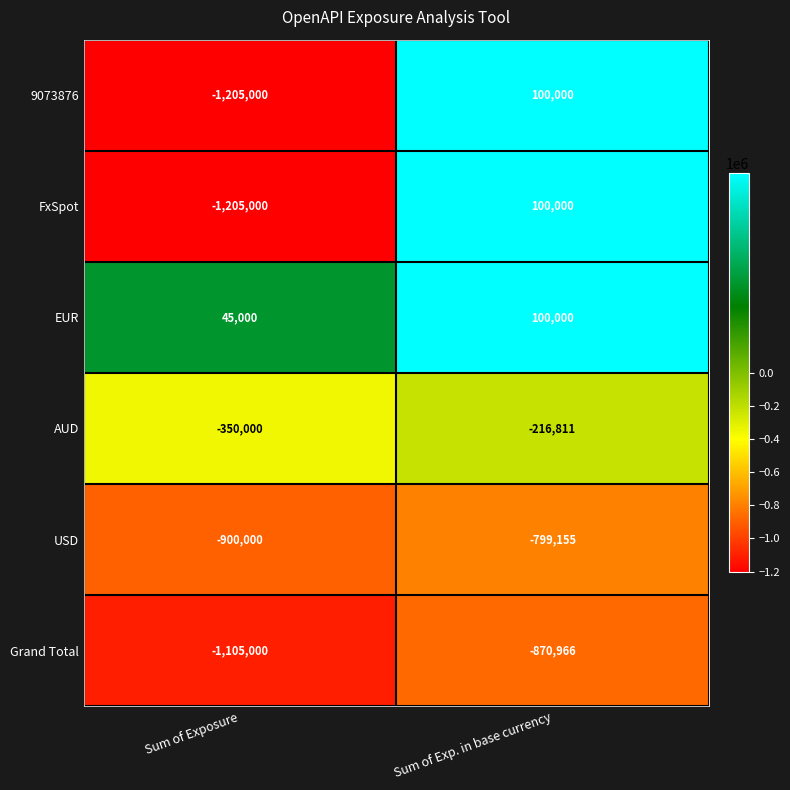

The EUR series shows 100000 at Sum of Exp. in base currency. True or false?

True